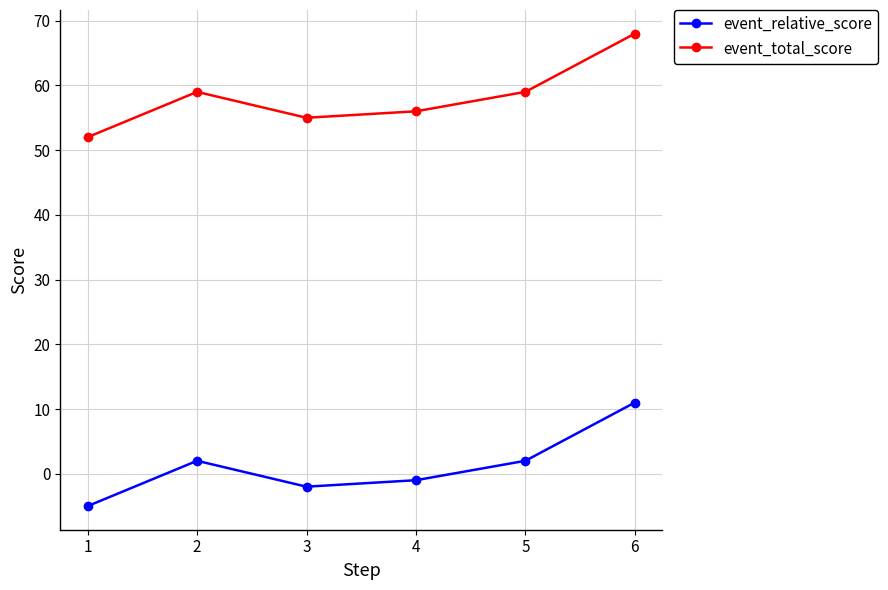

True or false: event_total_score and event_relative_score intersect in this chart.

False